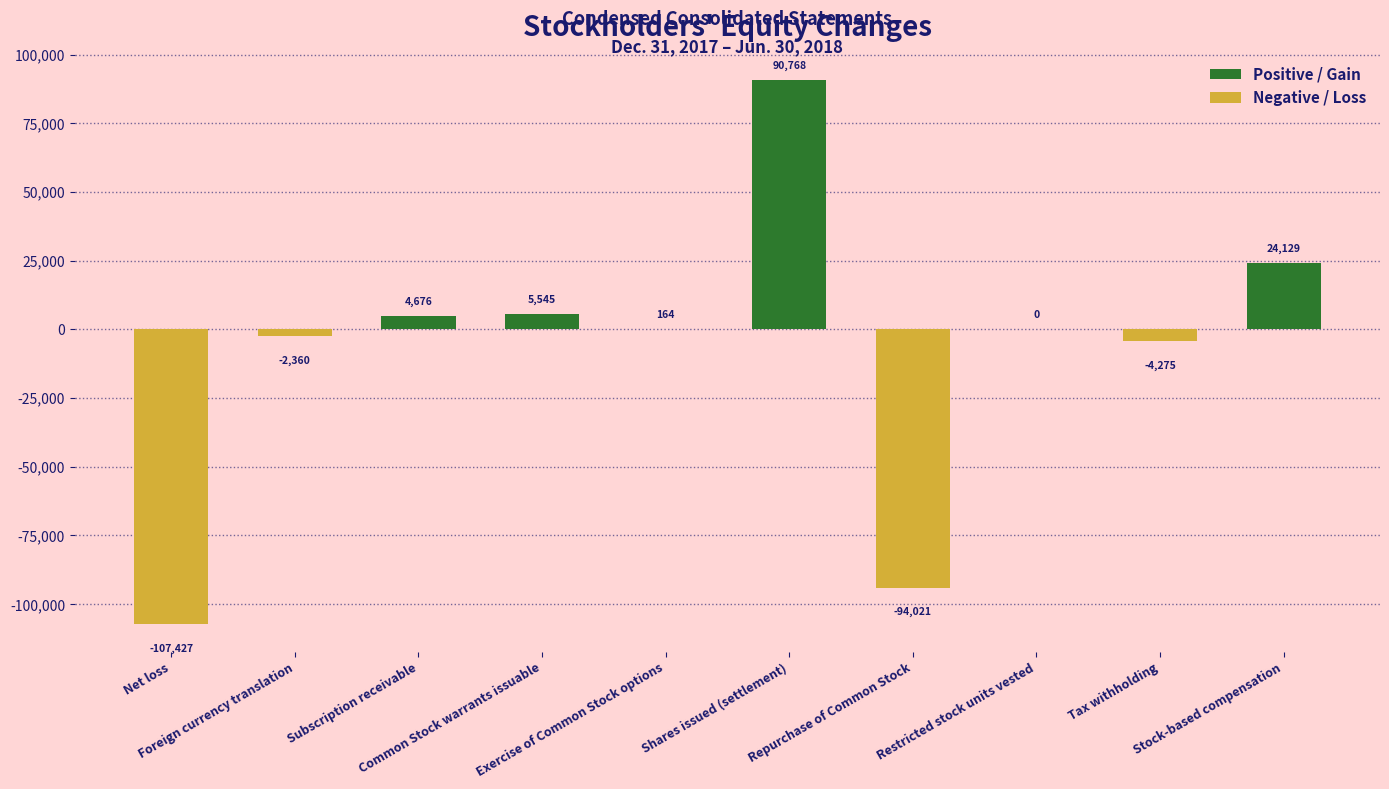

Reading left to right, list all the values displayed in this chart.

Net loss=-107427	Foreign currency translation=-2360	Subscription receivable=4676	Common Stock warrants issuable=5545	Exercise of Common Stock options=164	Shares issued (settlement)=90768	Repurchase of Common Stock=-94021	Restricted stock units vested=0	Tax withholding=-4275	Stock-based compensation=24129